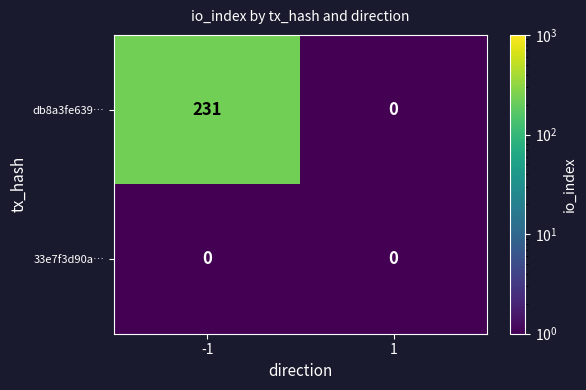

Reading left to right, list all the values displayed in this chart.

db8a3fe639…: -1=231	1=0
33e7f3d90a…: -1=0	1=0